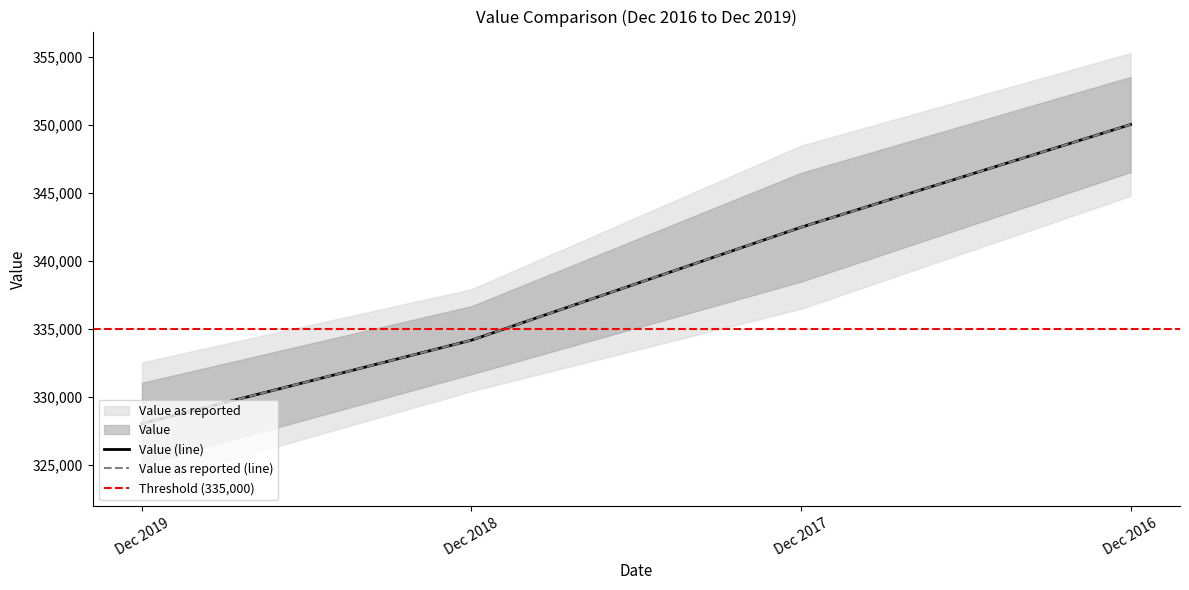

List the series in order of their peak value, lowest first.

Value, Value as reported